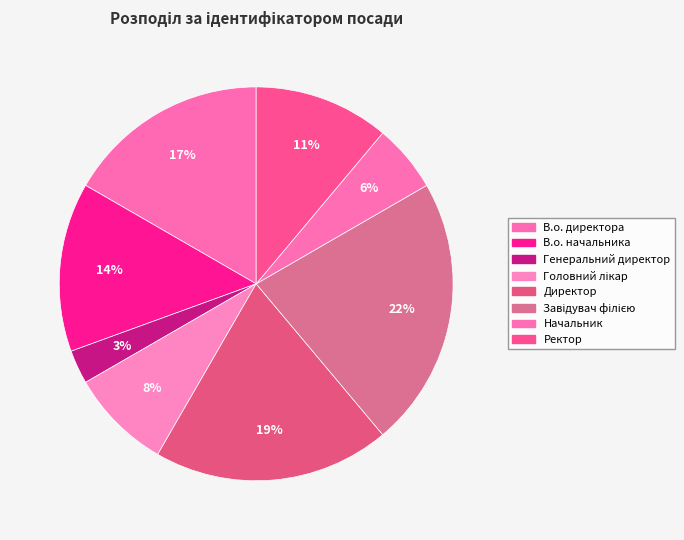

How many slices are in this pie chart?

8